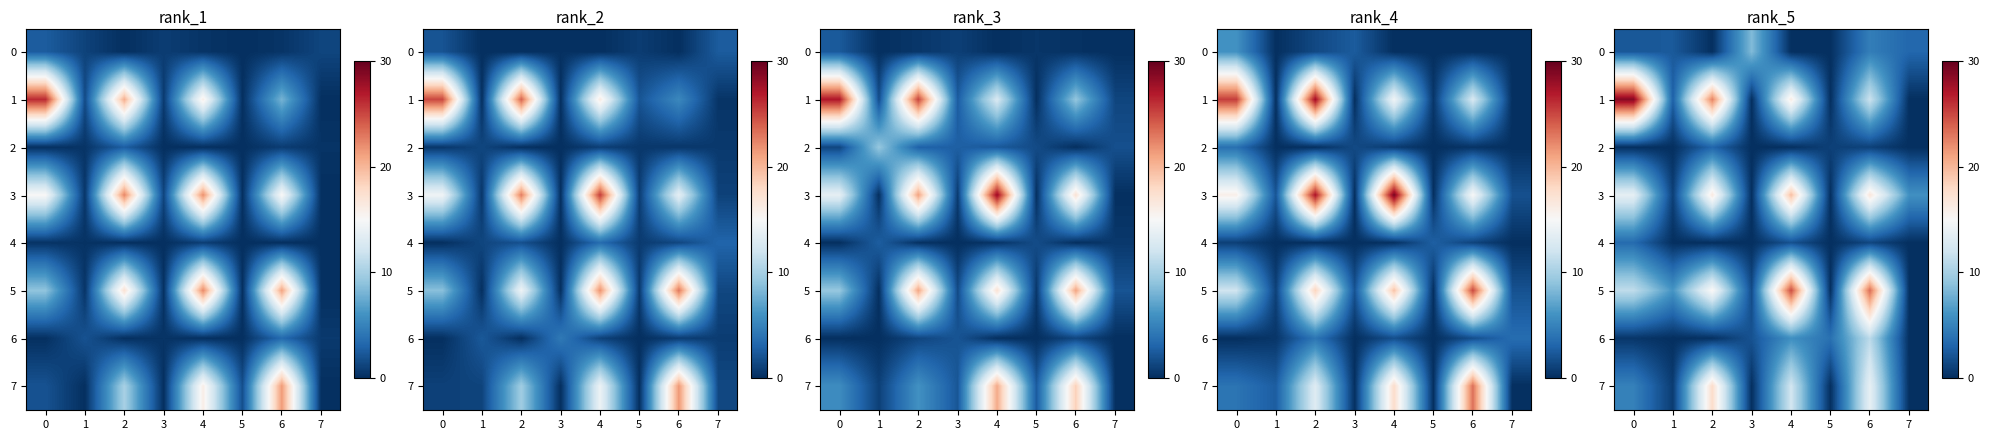

Is it true that 5 equals 12.3 at 5?

False